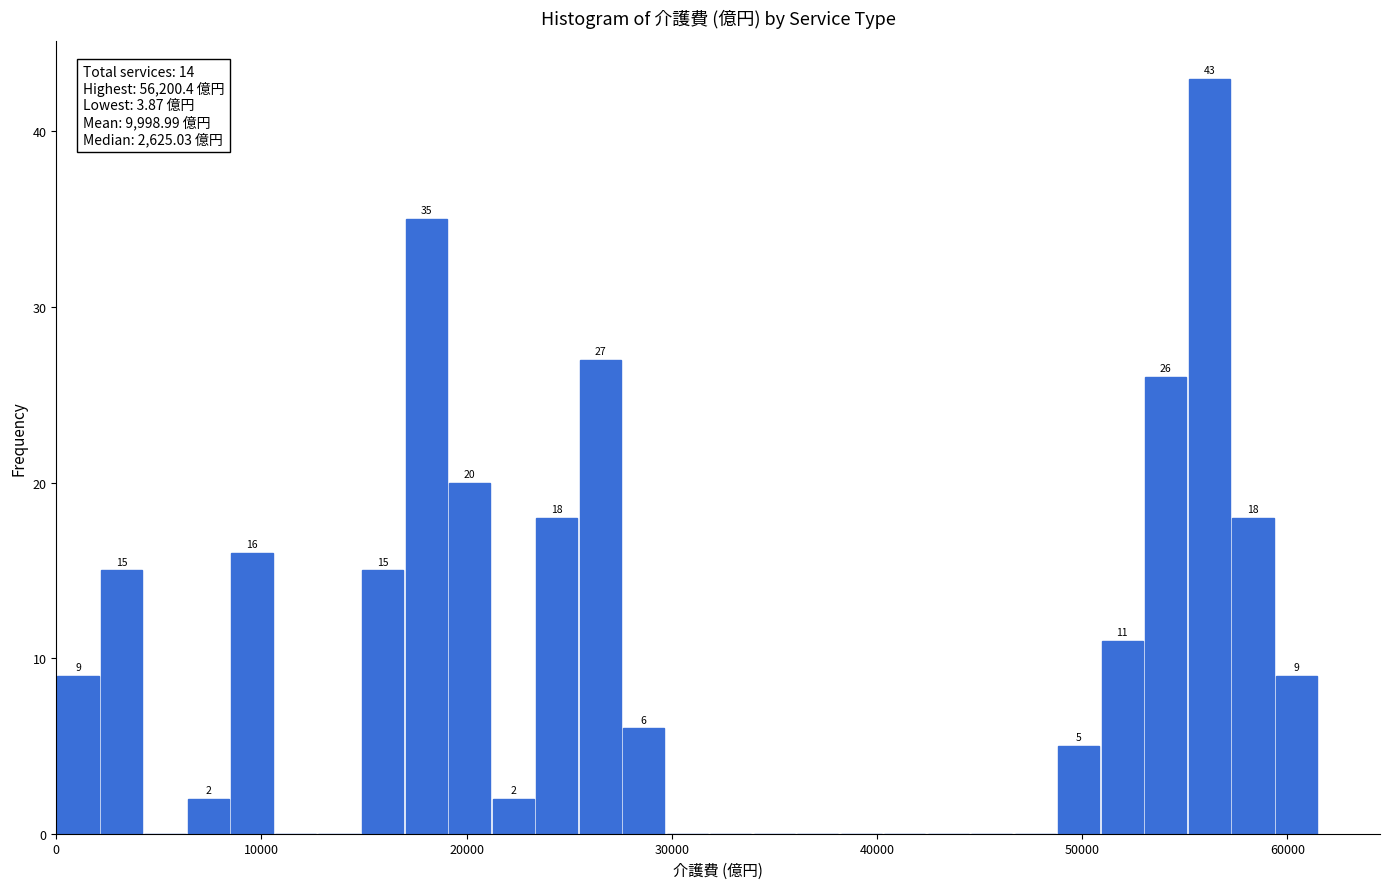

Read against the x-axis, roughly where is the centre of the tallest bar?

56000